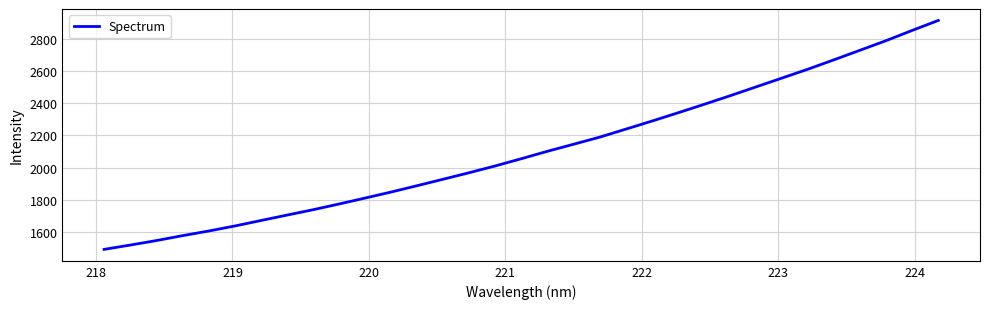

What is the greatest value displayed?

2913.8